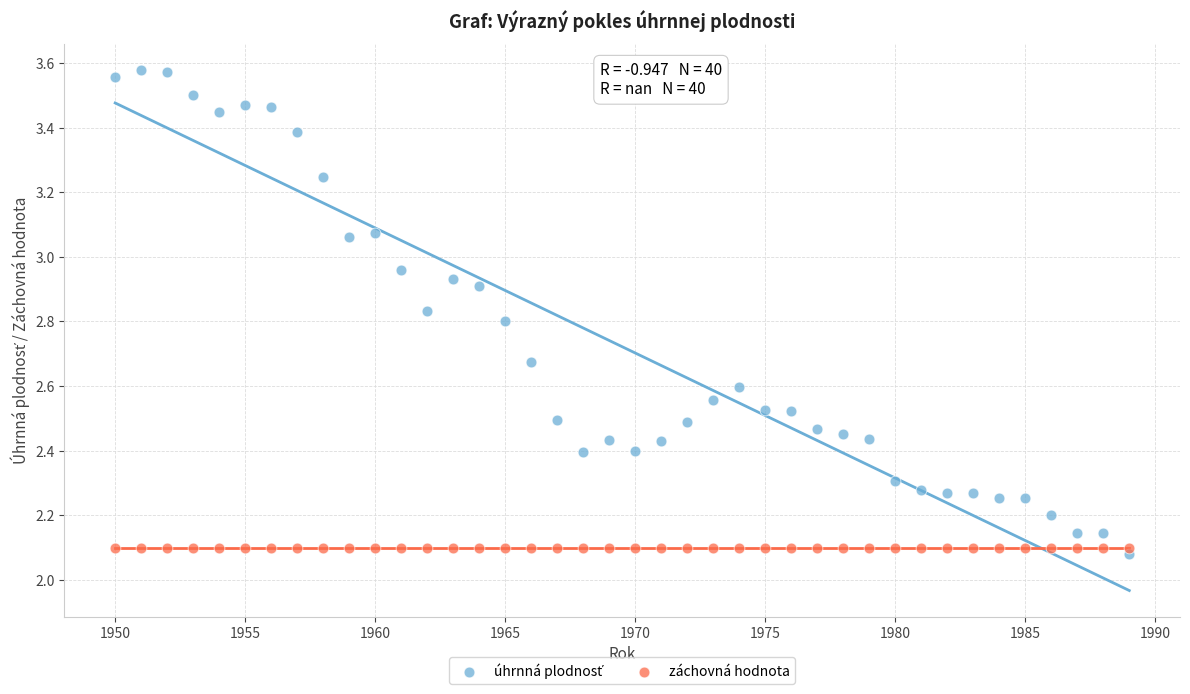

How many points are shown in the scatter plot?

80